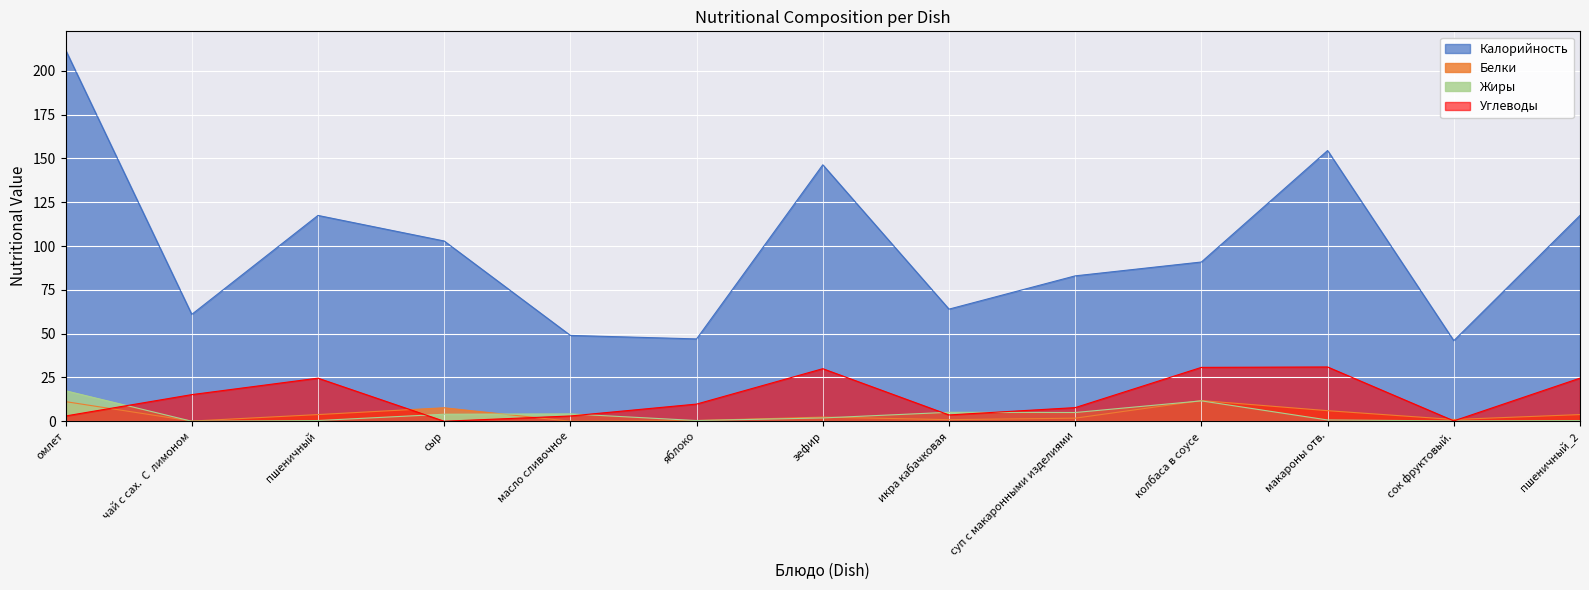

Which category has the lowest value across all series?

масло сливочное